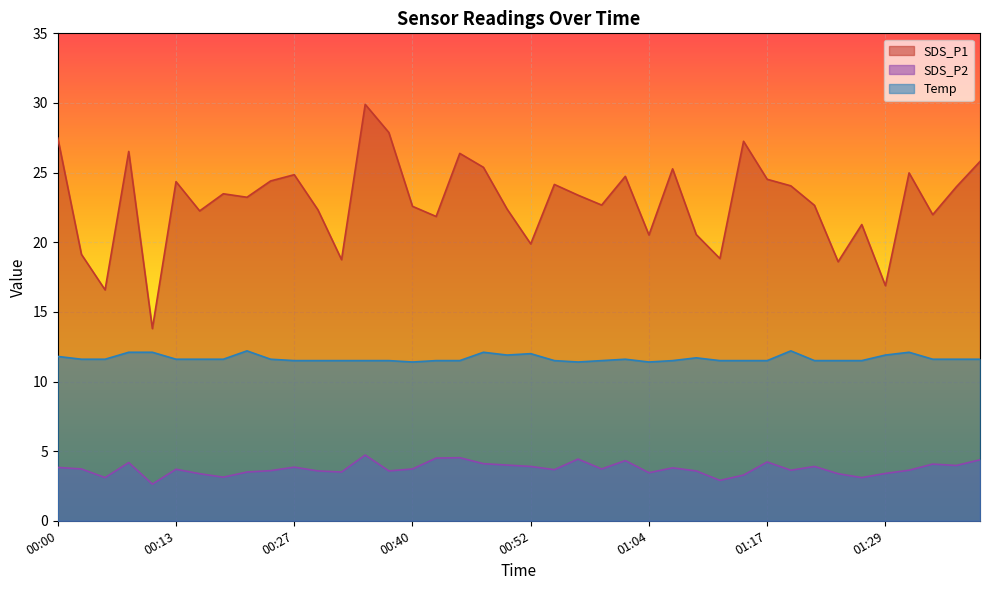

Read the SDS_P2 value at 01:34.

4.1